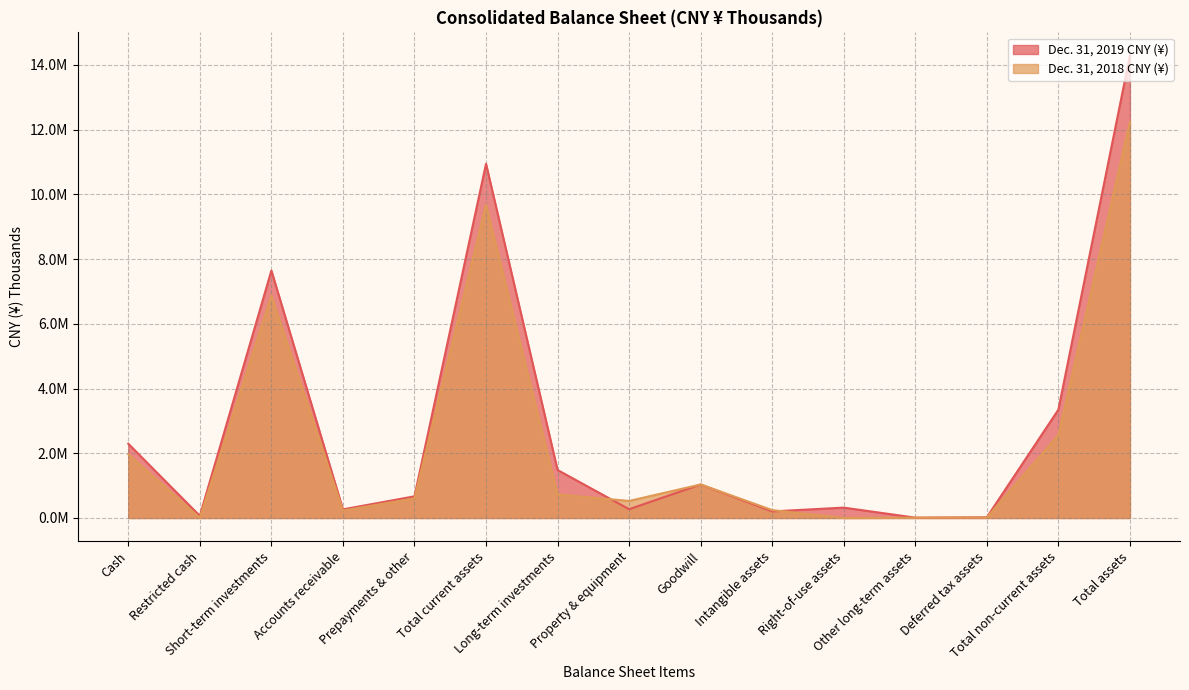

At which label does Dec. 31, 2019 CNY (¥) reach its minimum?

Other long-term assets